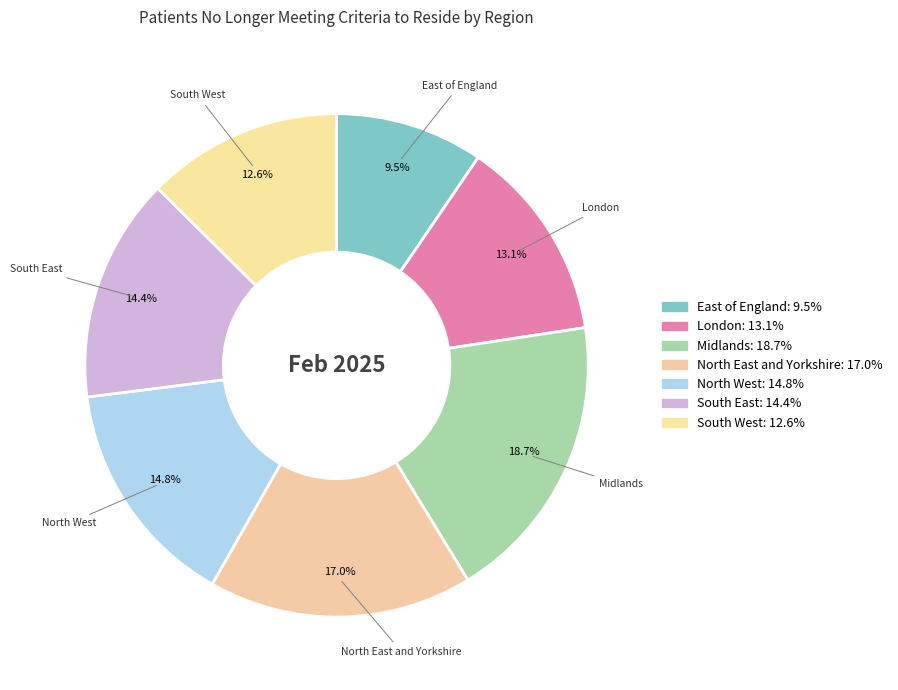

How many slices are in this pie chart?

7